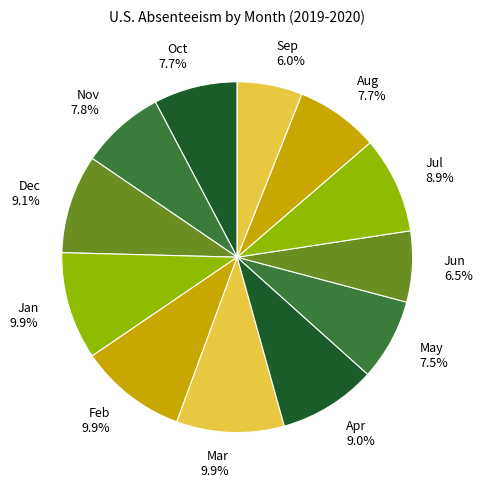

Approximately how many times larger is the value at Aug compared to Jul?

0.9